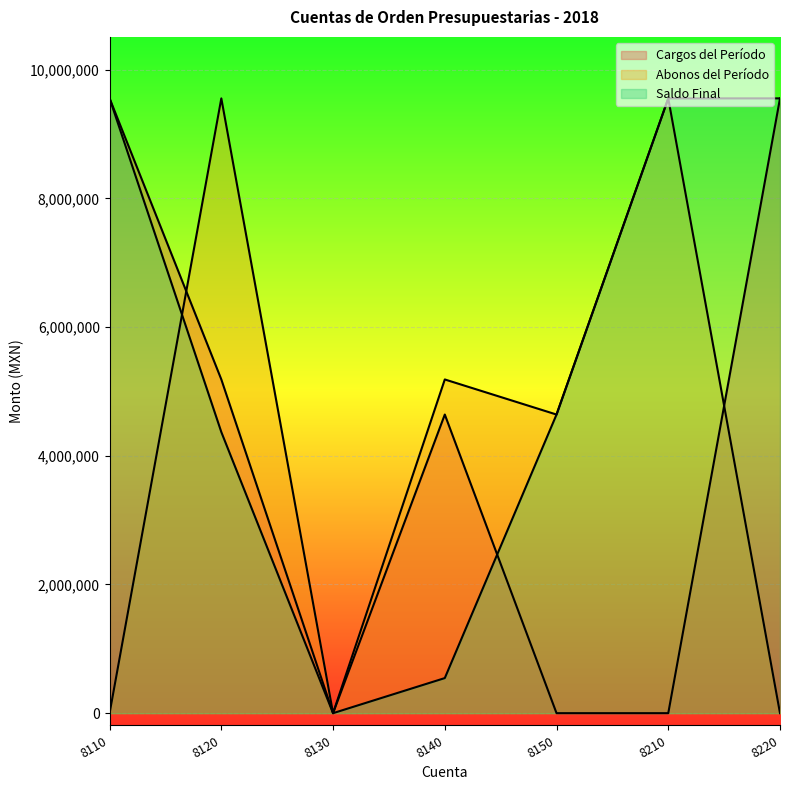

How many series are shown in this chart?

3